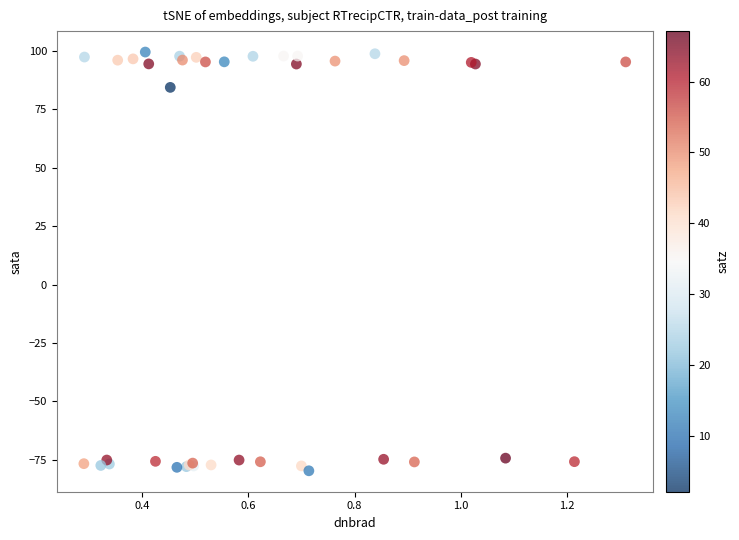

What Y value in the scatter plot is closest to 9?

84.4